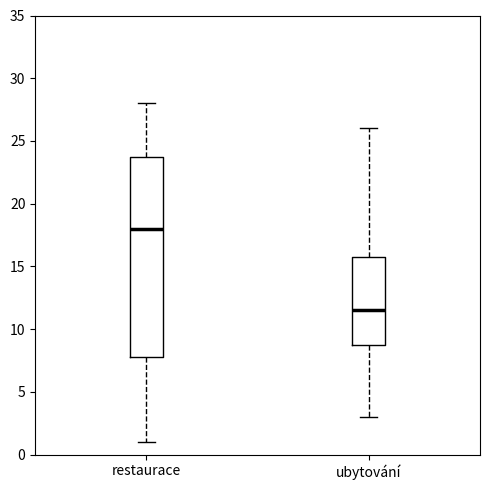

Reading left to right, transcribe this box plot: for each box, give where its median line is, the range the box spans, and where its two whiskers end, as read against the y-axis. The values are not printed on the chart, so give them approximately, as read against the axis.

restaurace: median 18.0, box 8.0 to 24.0, whiskers 1.0 to 28.0
ubytování: median 11.5, box 9.0 to 16.0, whiskers 3.0 to 26.0